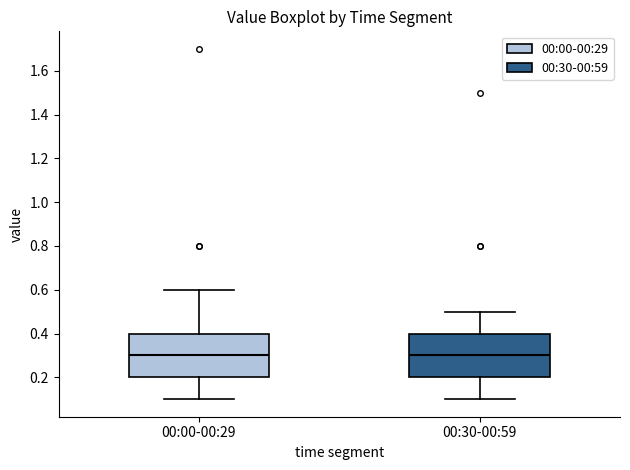

Where is the upper edge of the box for 00:00-00:29 on the y-axis? The values are not printed on the chart, so give them approximately, as read against the axis.

0.4